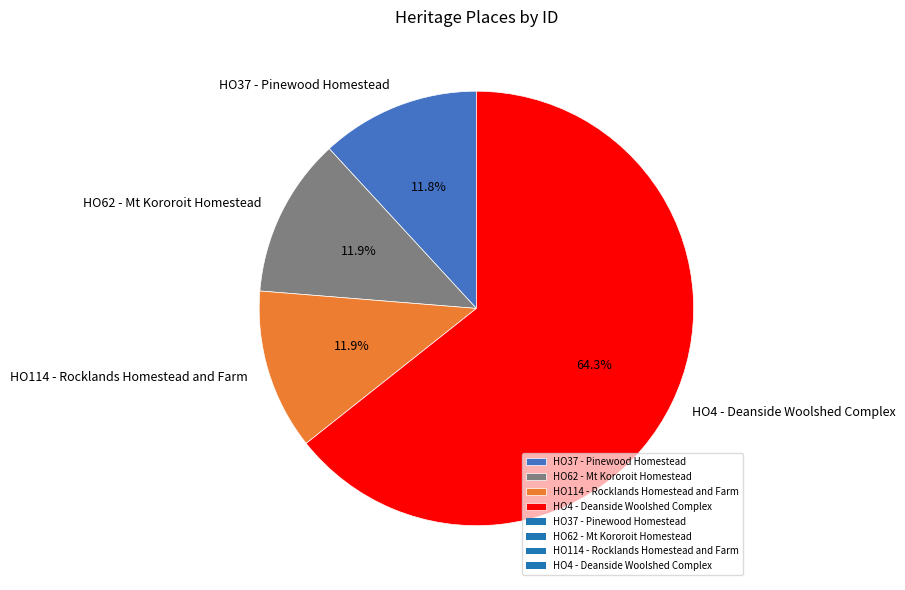

Which category accounts for the majority?

HO4 - Deanside Woolshed Complex